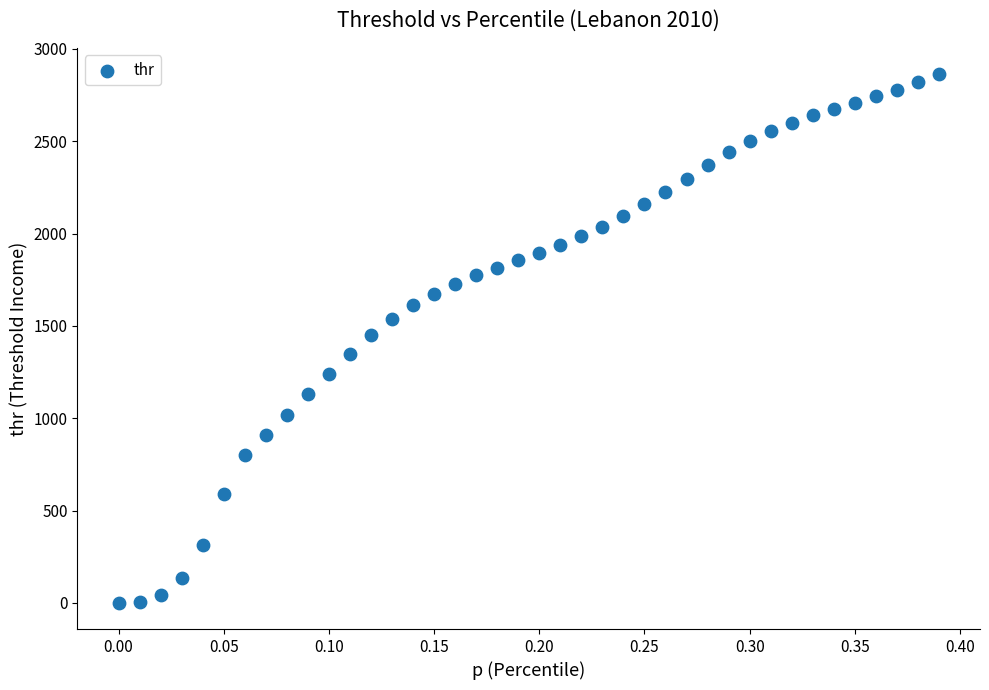

What is the range of X values (max minus min)?

0.4